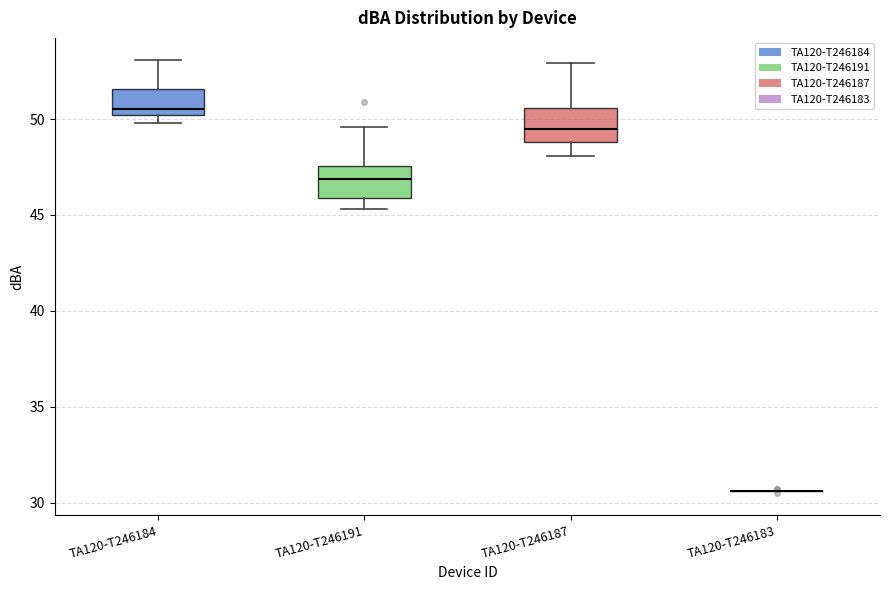

Reading left to right, read every box against the y-axis: the position of its median line, the range the box covers, and the ends of its whiskers. The values are not printed on the chart, so give them approximately, as read against the axis.

TA120-T246184: median 50.5, box 50.0 to 51.5, whiskers 50.0 (just below the box's lower edge) to 53.0
TA120-T246191: median 47.0, box 46.0 to 47.5, whiskers 45.5 to 49.5
TA120-T246187: median 49.5, box 49.0 to 50.5, whiskers 48.0 to 53.0
TA120-T246183: box collapsed to a line at 30.5, whiskers 30.5 to 30.5